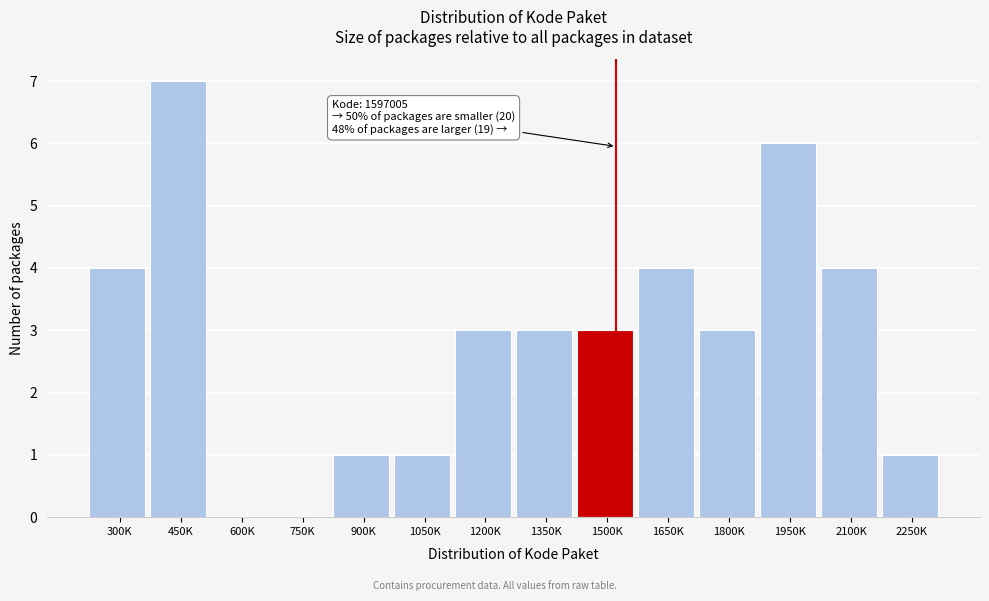

Reading left to right, what are all the values shown in this chart?

300K=4	450K=7	600K=0	750K=0	900K=1	1050K=1	1200K=3	1350K=3	1500K=3	1650K=4	1800K=3	1950K=6	2100K=4	2250K=1